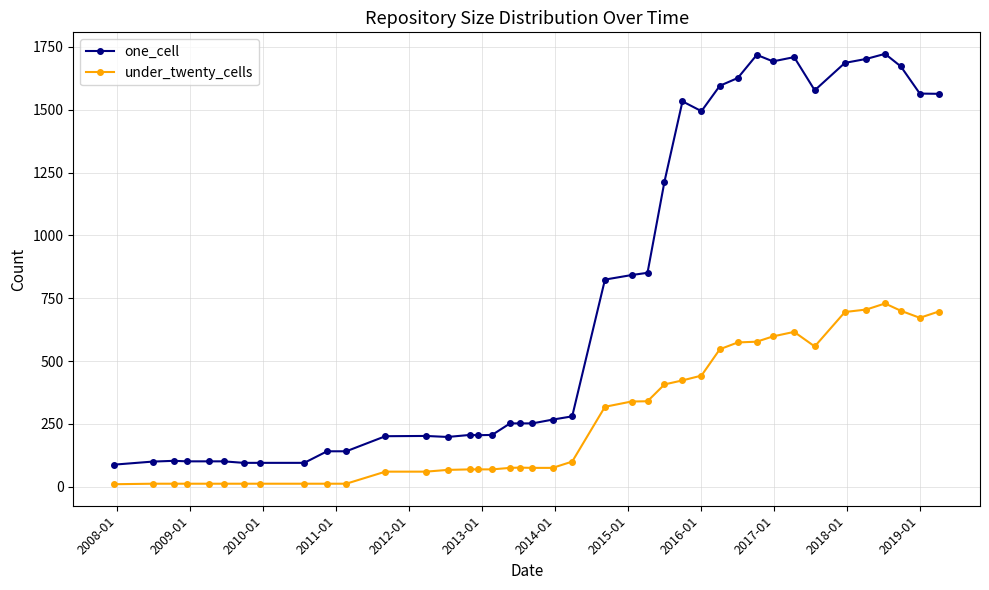

What is the maximum value shown in the chart?

1722